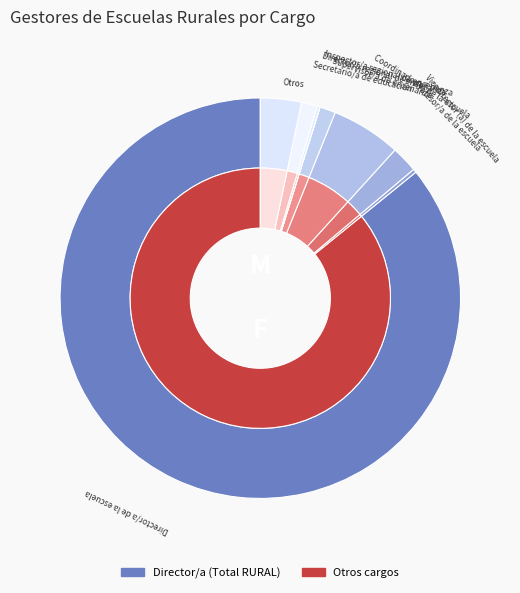

Does Supervisor/a de enseñanza account for over 50% of the chart?

No